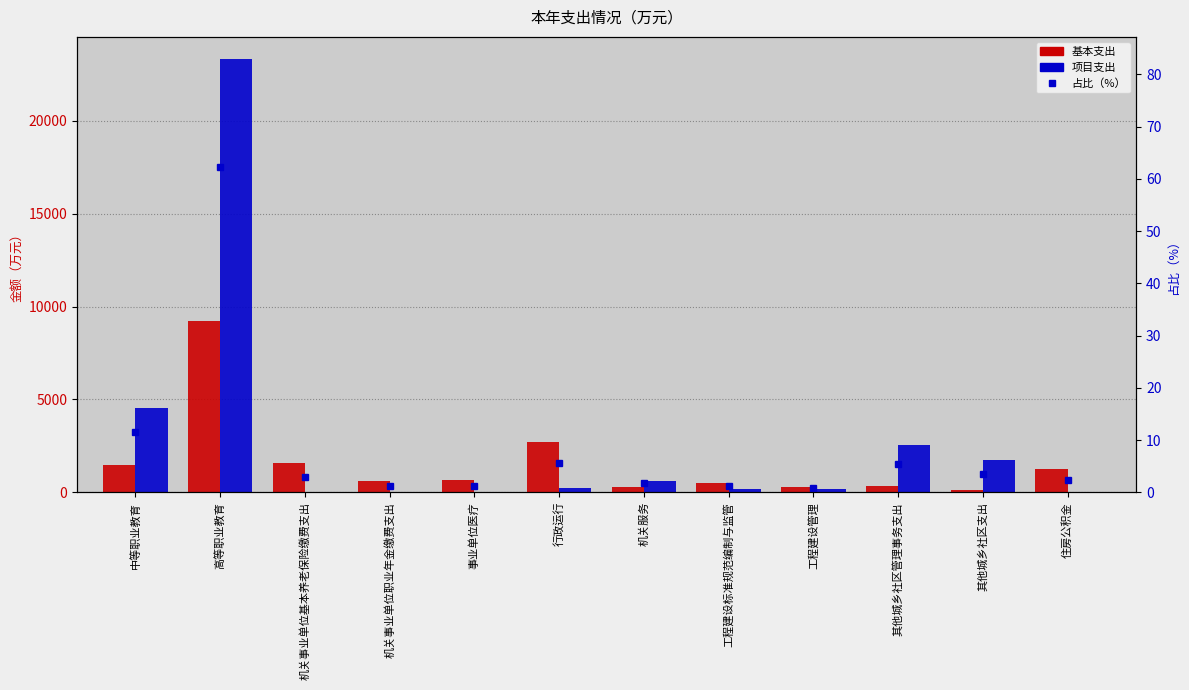

Which category has the highest value in the 基本支出 series?

高等职业教育